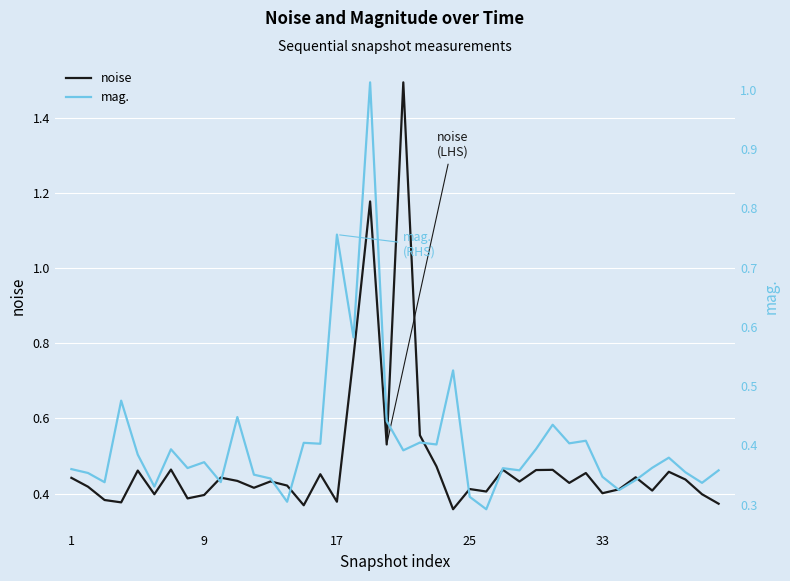

The noise series shows 0.4 at 9. True or false?

True